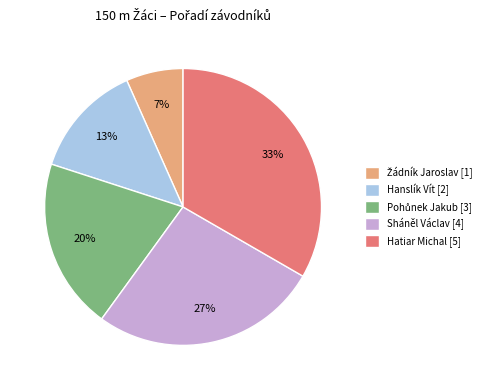

Which has a higher value, Sháněl Václav [4] or Hanslík Vít [2]?

Sháněl Václav [4]